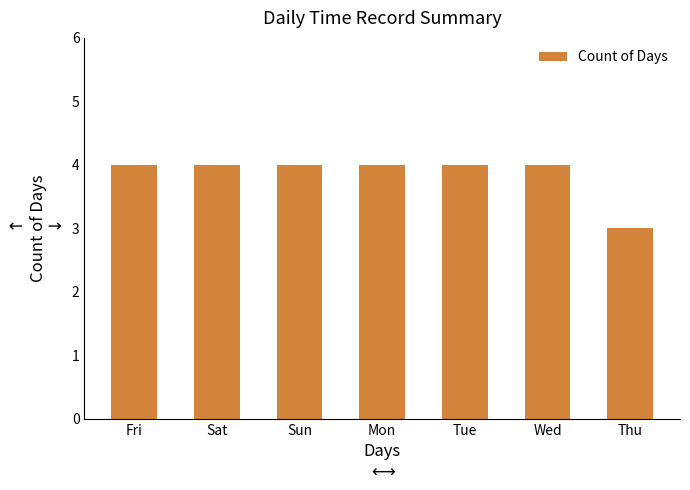

What is the smallest value displayed?

3